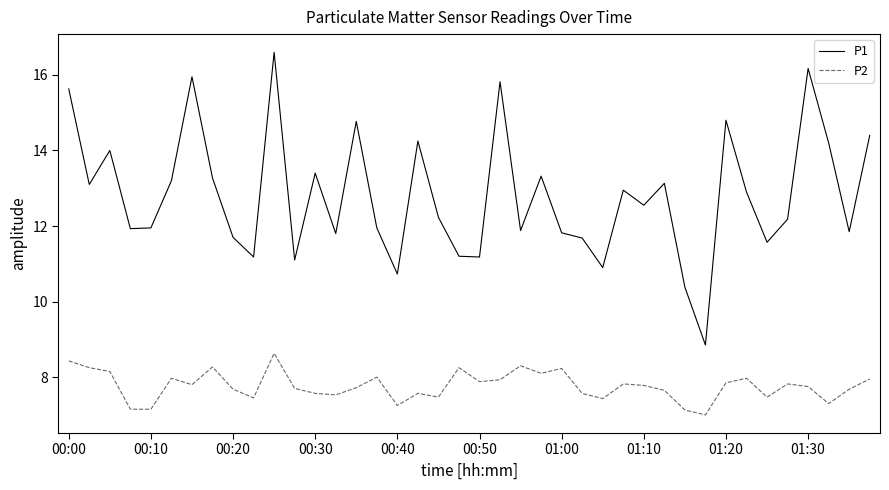

True or false: P1 and P2 cross at least once.

False